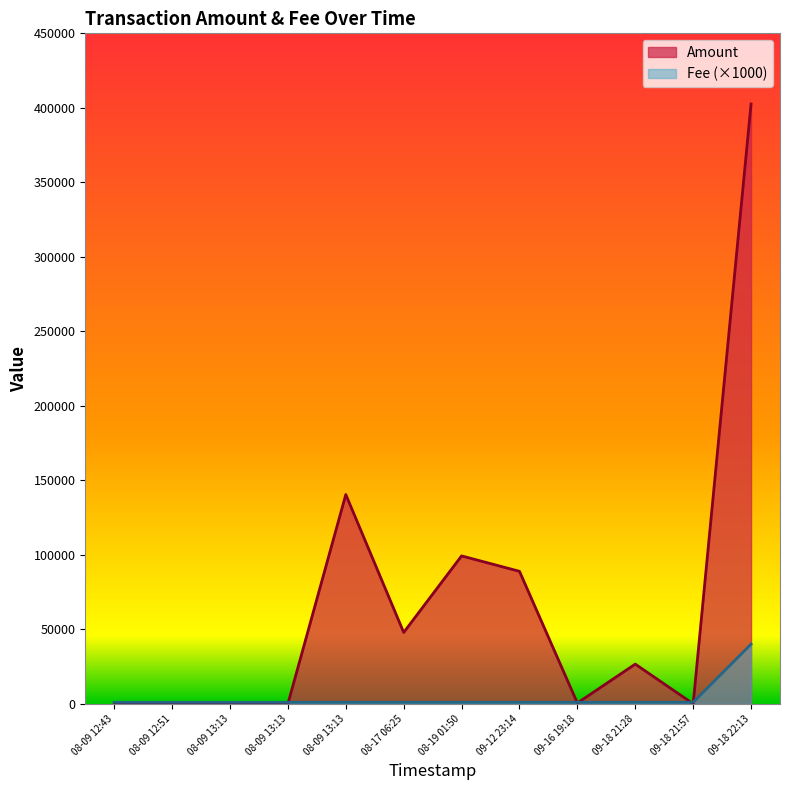

What is the difference between the maximum and second lowest values in the Fee series?

39.0